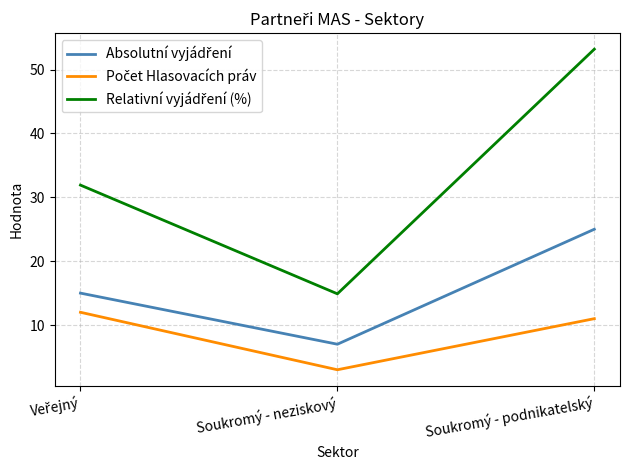

What is the spread (max minus min) of values at Soukromý - neziskový?

11.9